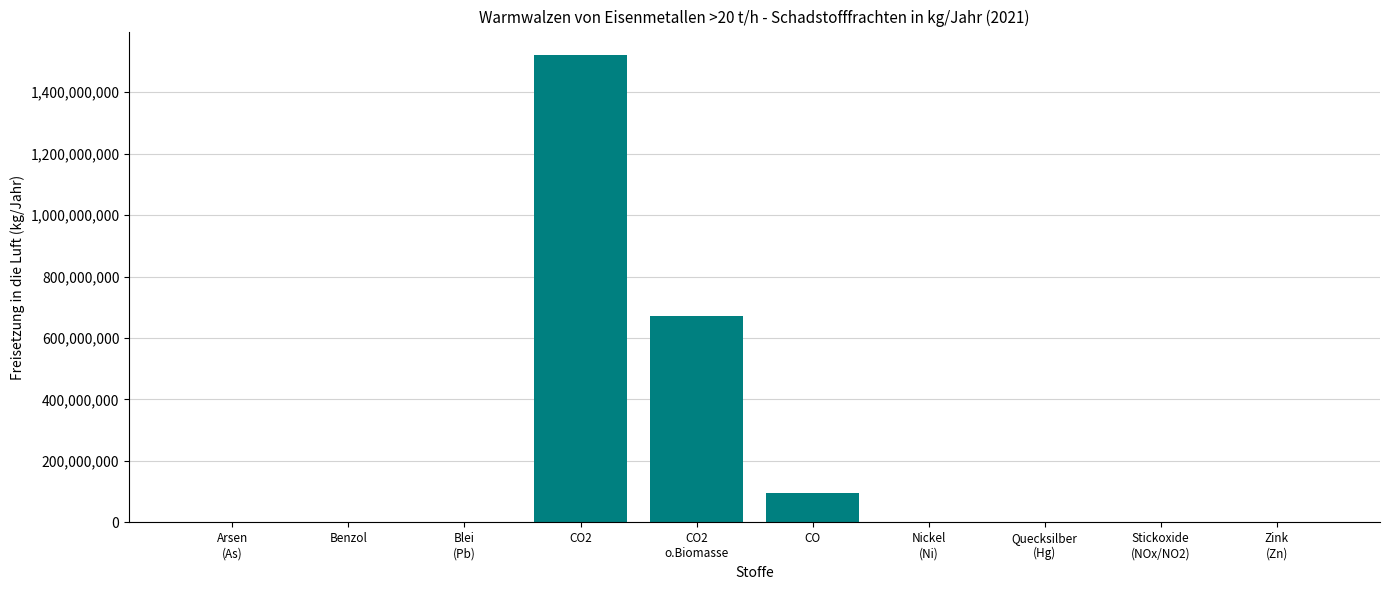

The chart shows a value of 578 at Blei
(Pb). True or false?

True